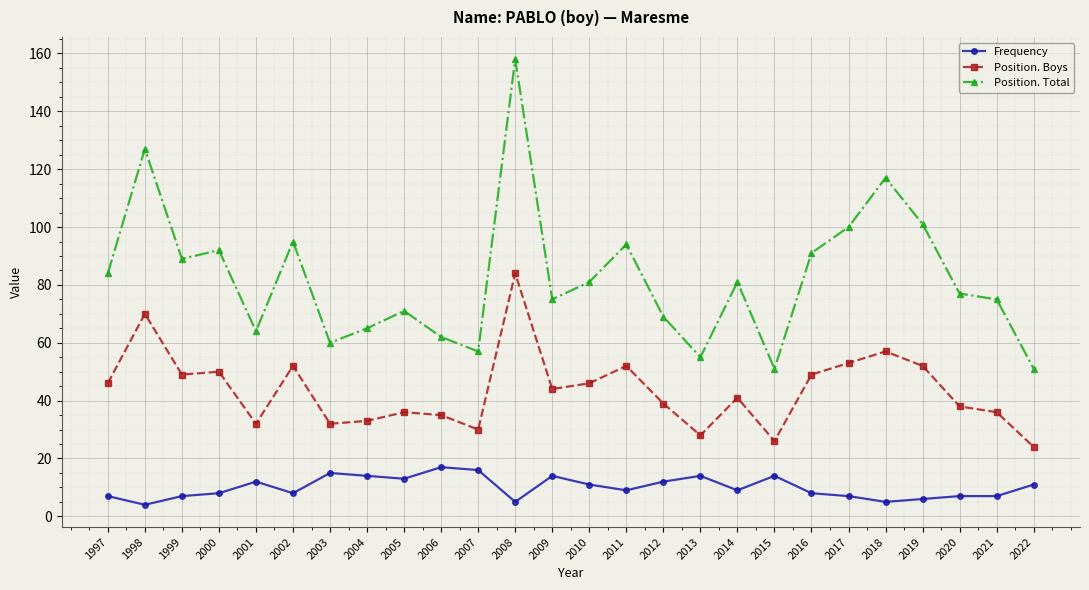

Is it true that Frequency equals 11 at 2010?

True